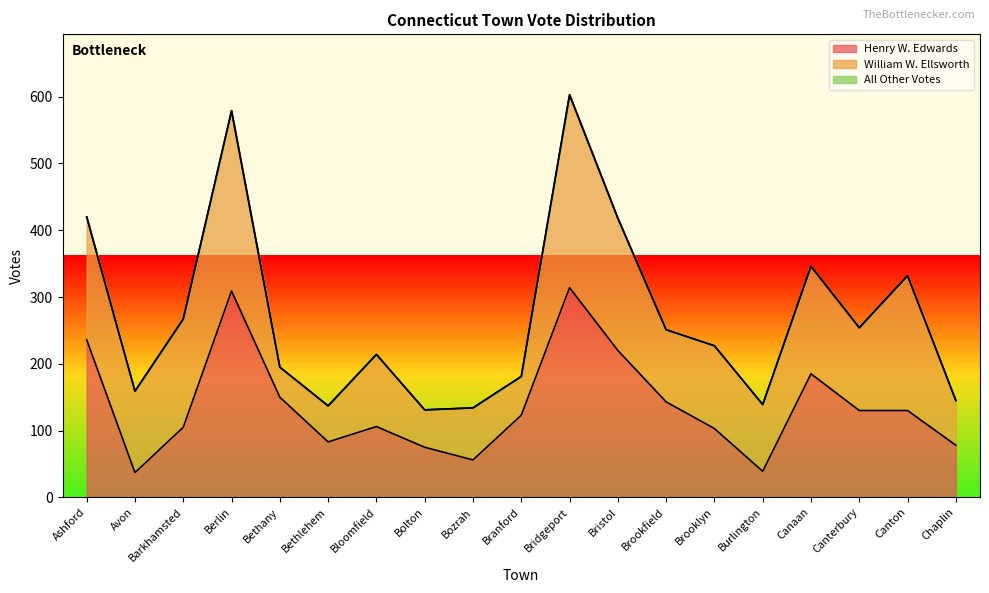

List the labels in order of Henry W. Edwards value, largest first.

Bridgeport, Berlin, Ashford, Bristol, Canaan, Bethany, Brookfield, Canterbury, Canton, Branford, Bloomfield, Barkhamsted, Brooklyn, Bethlehem, Chaplin, Bolton, Bozrah, Burlington, Avon